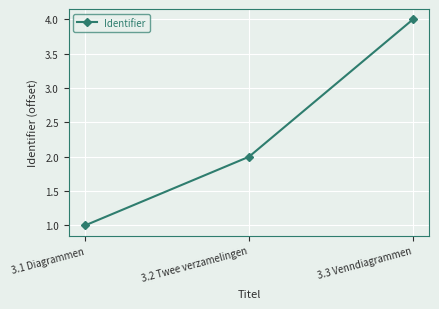

Reading left to right, extract all data points from this chart.

1	2	4